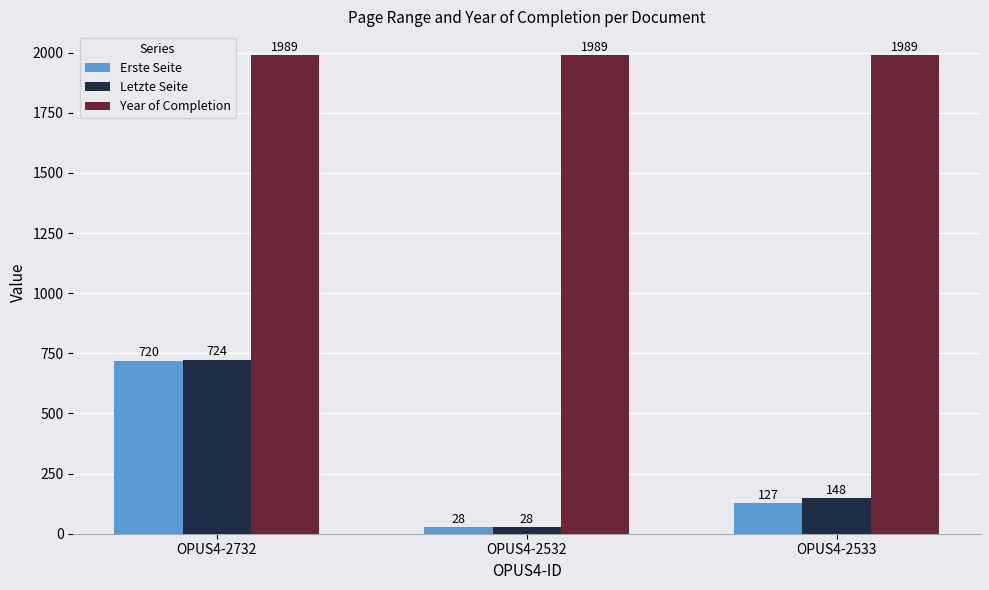

List the labels in order of Erste Seite value, smallest first.

OPUS4-2532, OPUS4-2533, OPUS4-2732